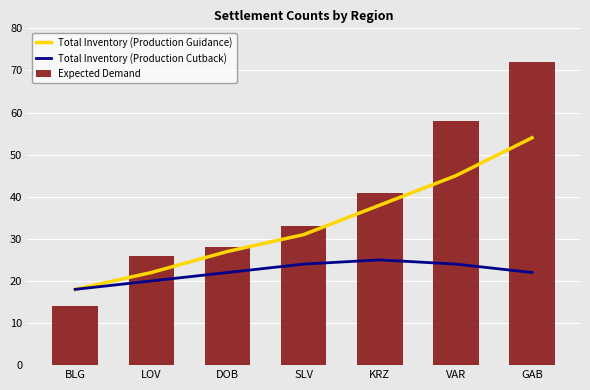

Is it true that Total Inventory (Production Guidance) equals 43 at DOB?

False